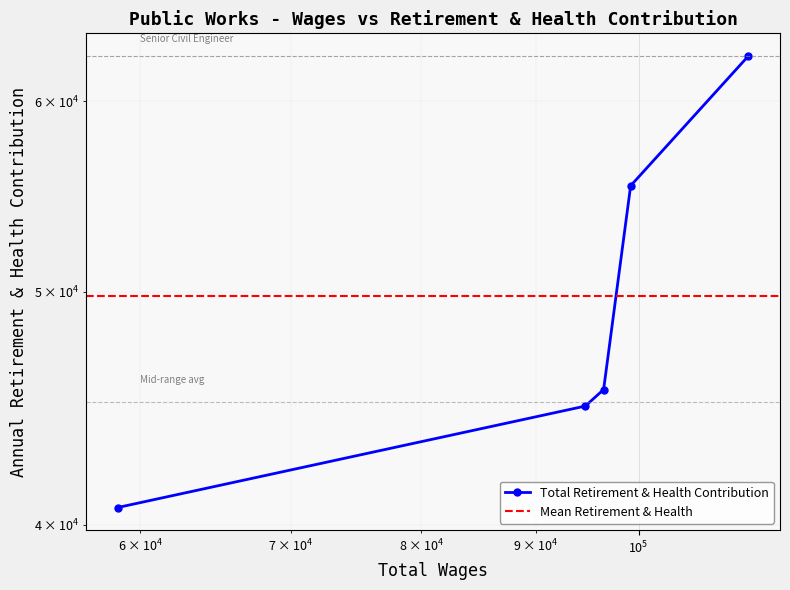

How many data points are above 45525?

2